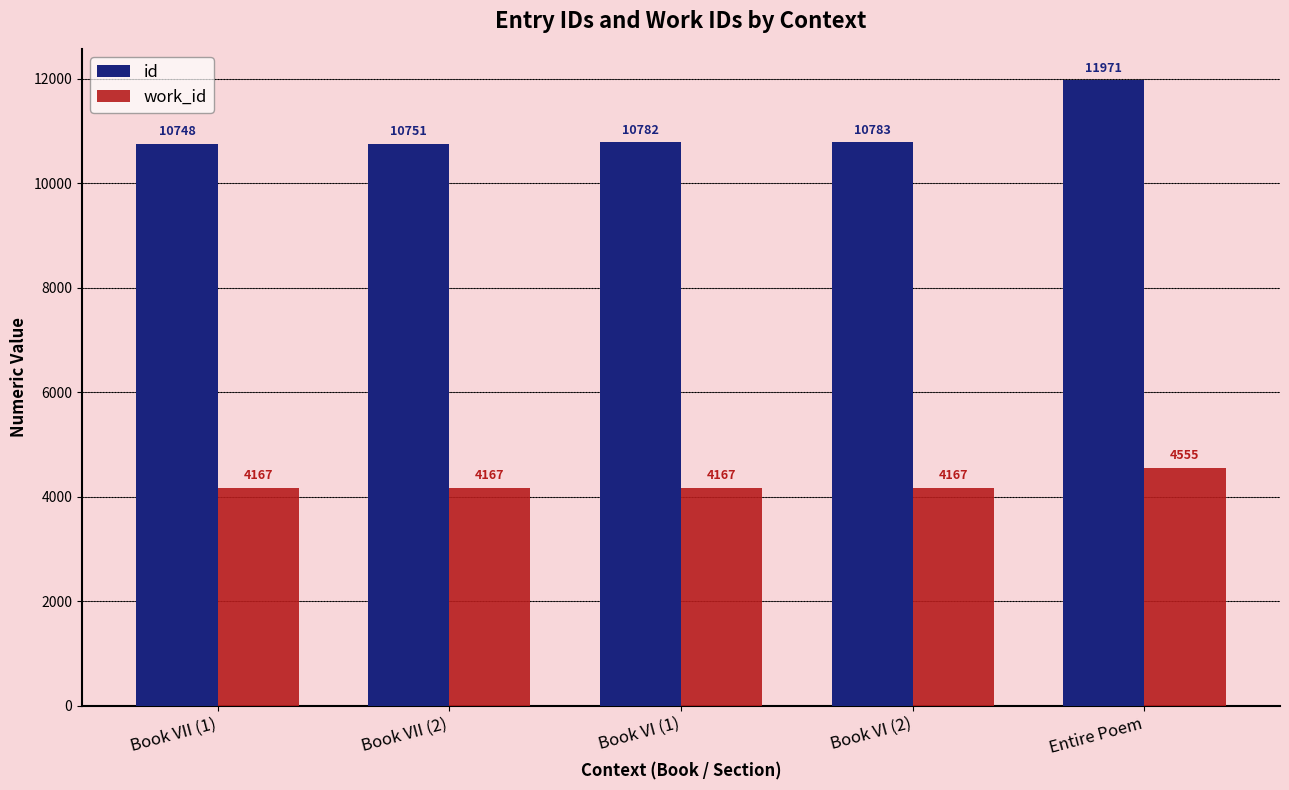

True or false: work_id has a value of 6802 at Book VI (1).

False